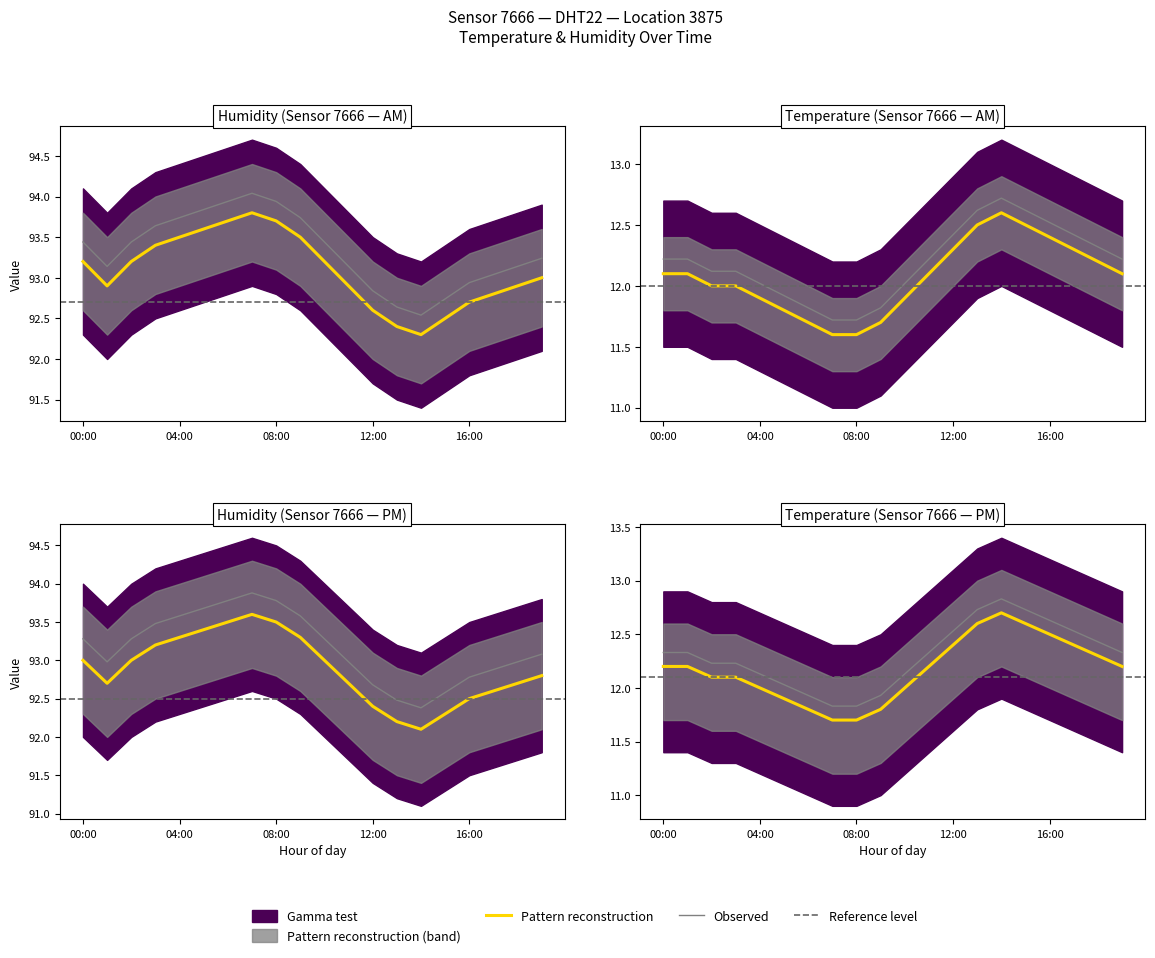

Reading left to right, extract all data points from this chart.

temperature: 12.1	12.1	12.0	12.0	11.9	11.8	11.7	11.6	11.6	11.7	11.9	12.1	12.3	12.5	12.6	12.5	12.4	12.3	12.2	12.1
humidity: 93.2	92.9	93.2	93.4	93.5	93.6	93.7	93.8	93.7	93.5	93.2	92.9	92.6	92.4	92.3	92.5	92.7	92.8	92.9	93.0
temp_upper: 12.2	12.2	12.1	12.1	12.0	11.9	11.8	11.7	11.7	11.8	12.0	12.2	12.4	12.6	12.7	12.6	12.5	12.4	12.3	12.2
temp_lower: 12.2	12.2	12.1	12.1	12.0	11.9	11.8	11.7	11.7	11.8	12.0	12.2	12.4	12.6	12.7	12.6	12.5	12.4	12.3	12.2
hum_upper: 93.4	93.1	93.4	93.6	93.7	93.8	93.9	94.0	93.9	93.7	93.4	93.1	92.8	92.6	92.5	92.7	92.9	93.0	93.1	93.2
hum_lower: 93.3	93.0	93.3	93.5	93.6	93.7	93.8	93.9	93.8	93.6	93.3	93.0	92.7	92.5	92.4	92.6	92.8	92.9	93.0	93.1